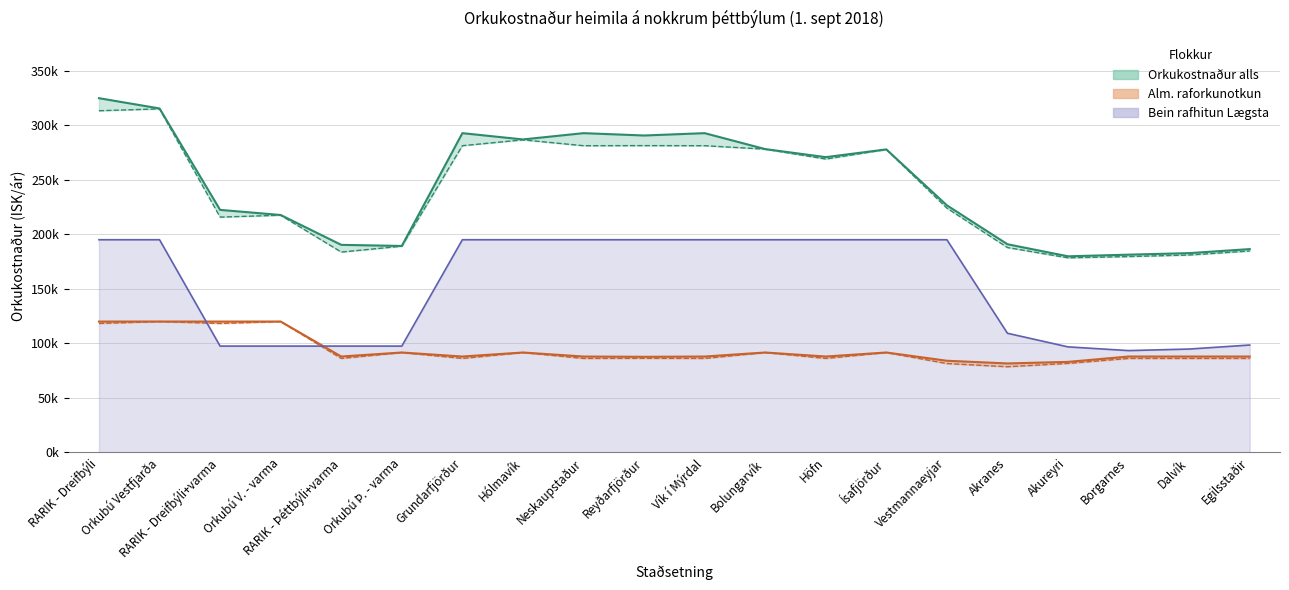

True or false: Orkukostnaður alls Lægsta verð and Orkukostnaður alls Algengasta verð cross at least once.

False